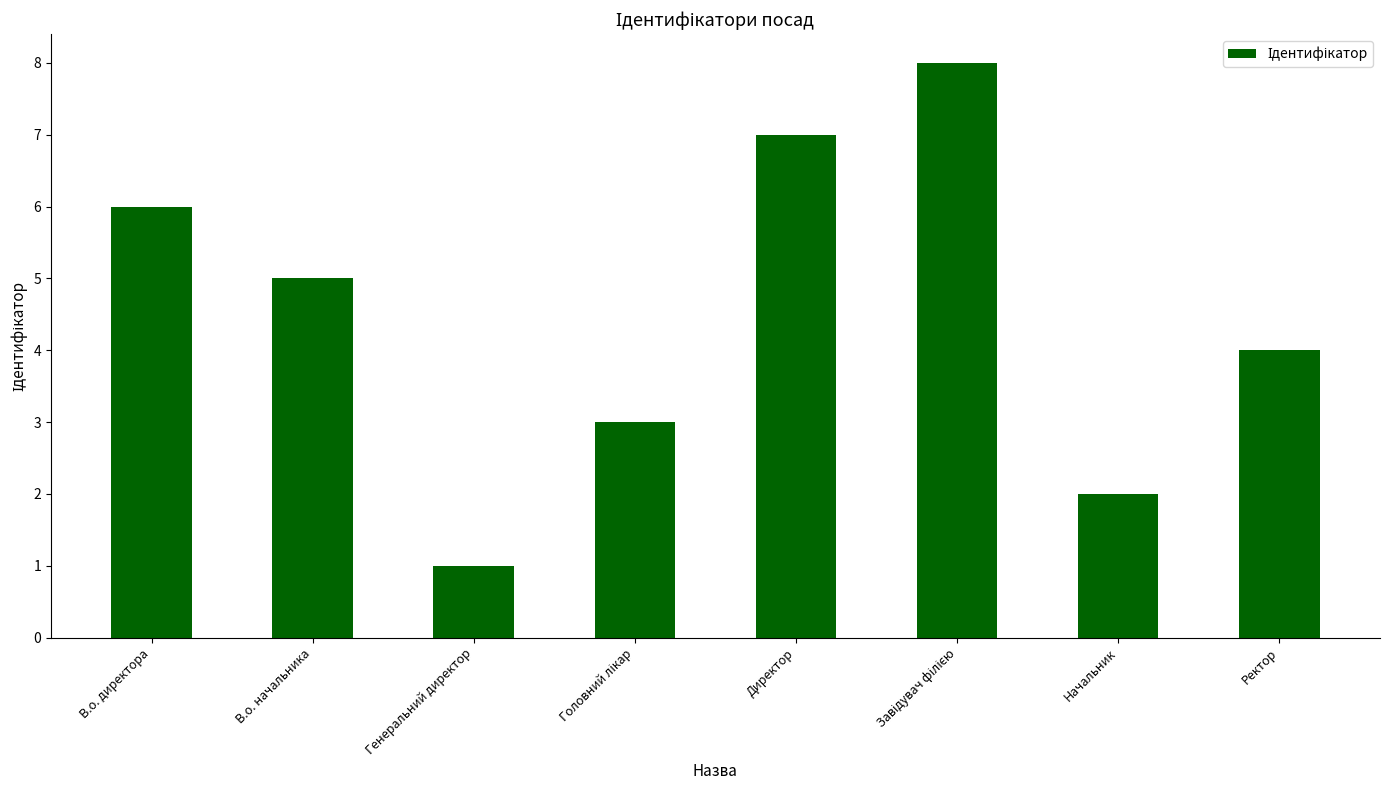

How many values are between 3 and 7?

5